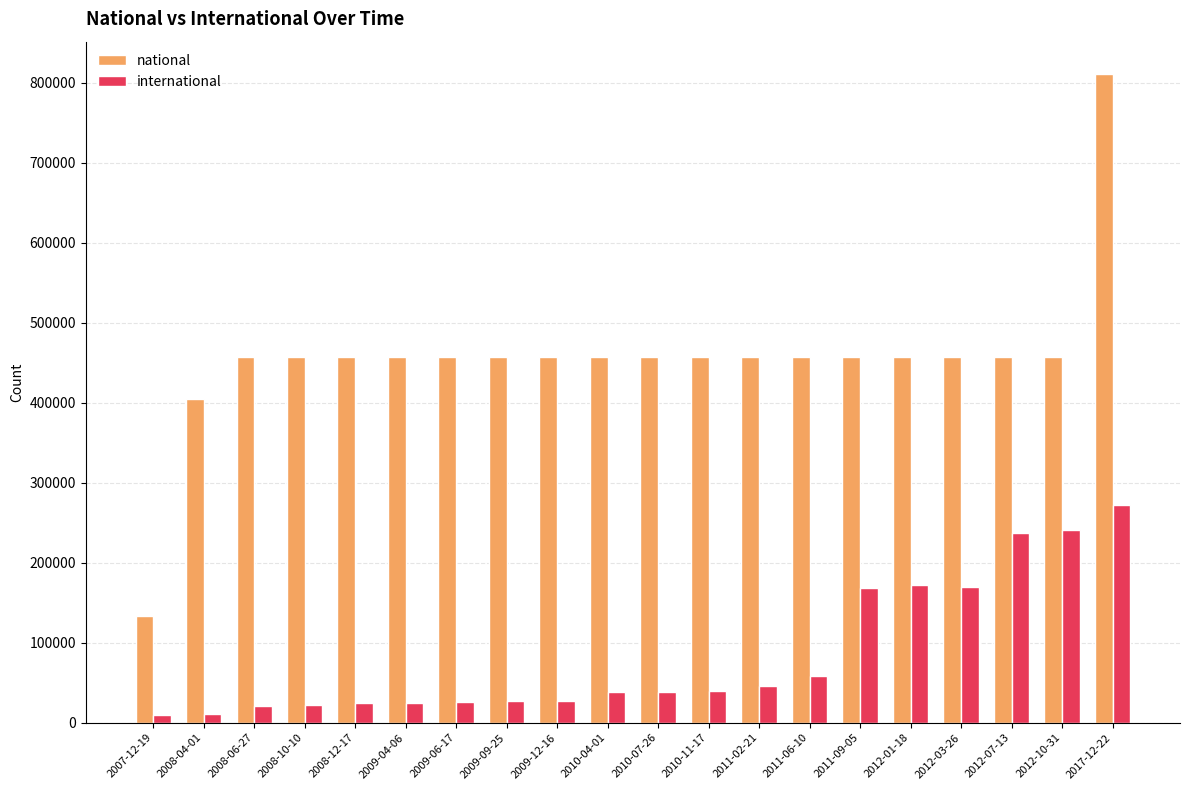

Count the number of categories in the chart.

20